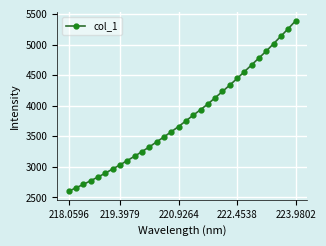

What is the value of the 4th point from the left?

2773.1